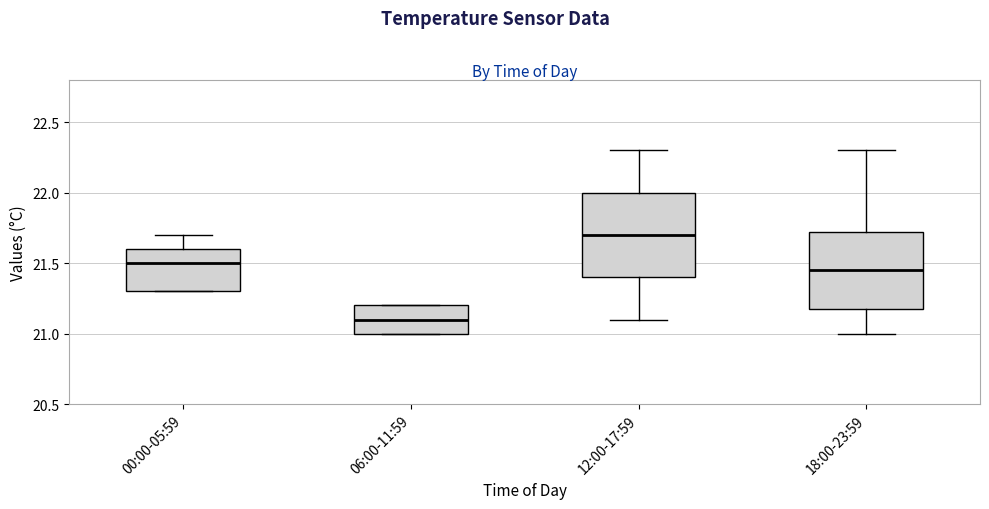

Where is the lower edge of the box for 12:00-17:59 on the y-axis? The values are not printed on the chart, so give them approximately, as read against the axis.

21.40